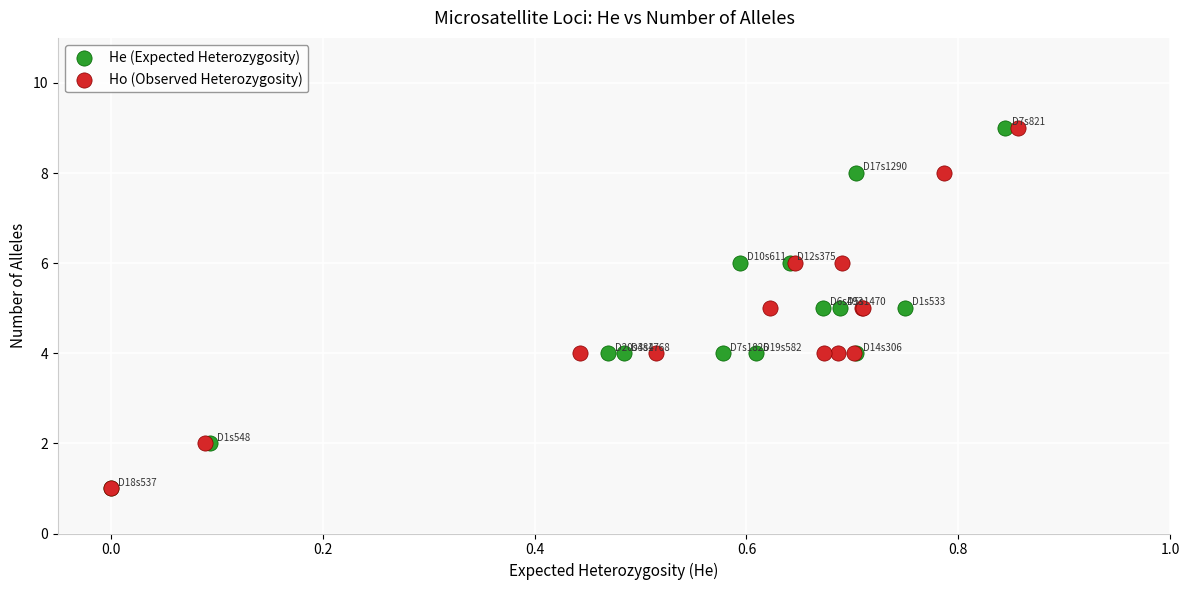

What are all the series names shown in the legend?

He (Expected Heterozygosity), Ho (Observed Heterozygosity)